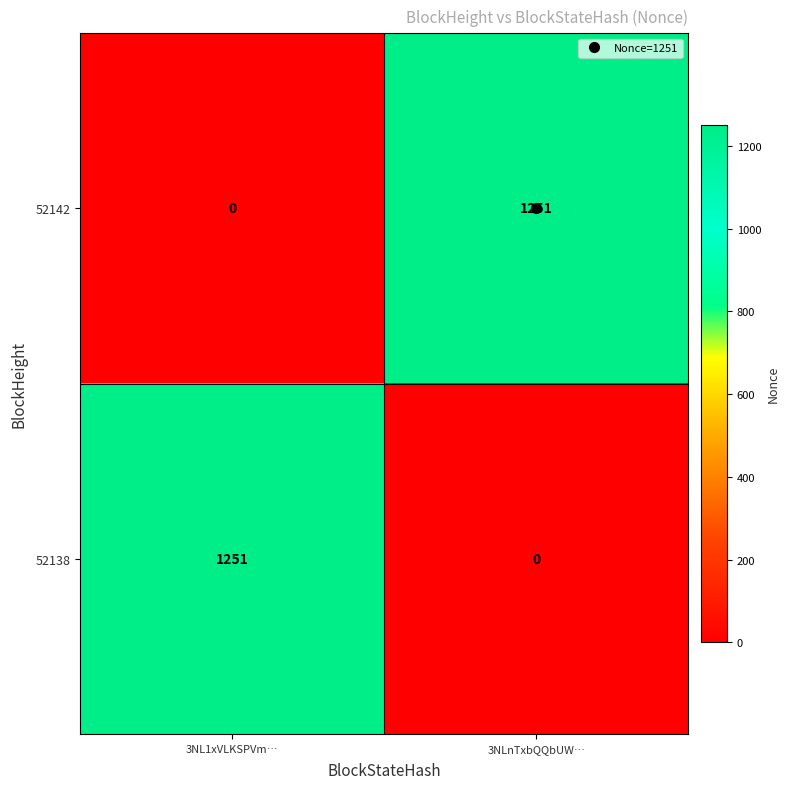

Rank the categories by 52142 value from lowest to highest.

3NL1xVLKSPVm…, 3NLnTxbQQbUW…